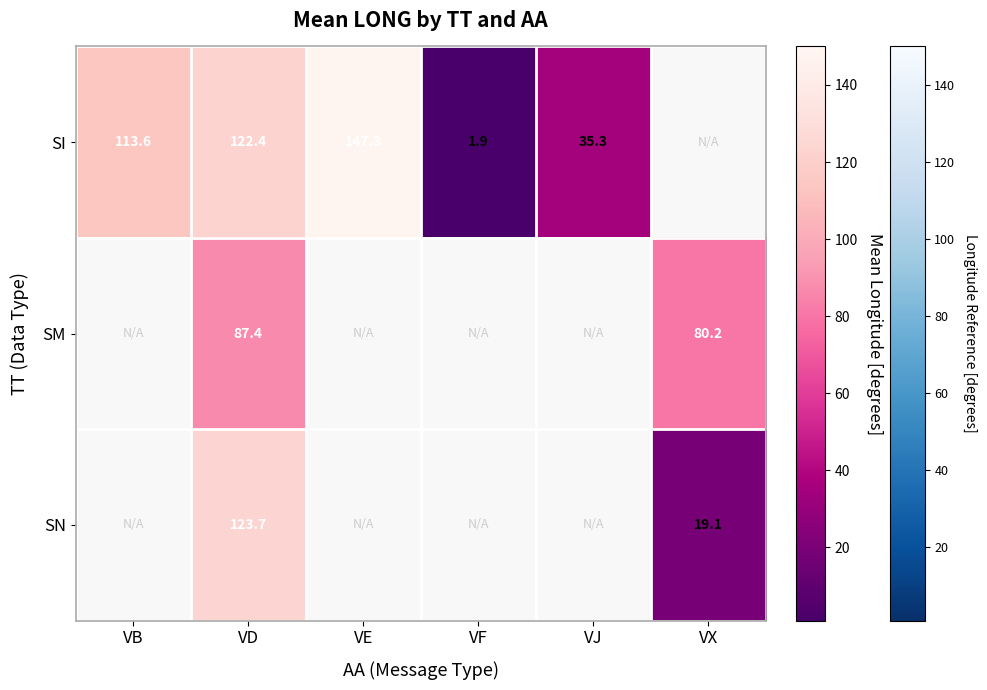

List the labels in order of row_0 value, smallest first.

VF, VJ, VB, VD, VE, VX